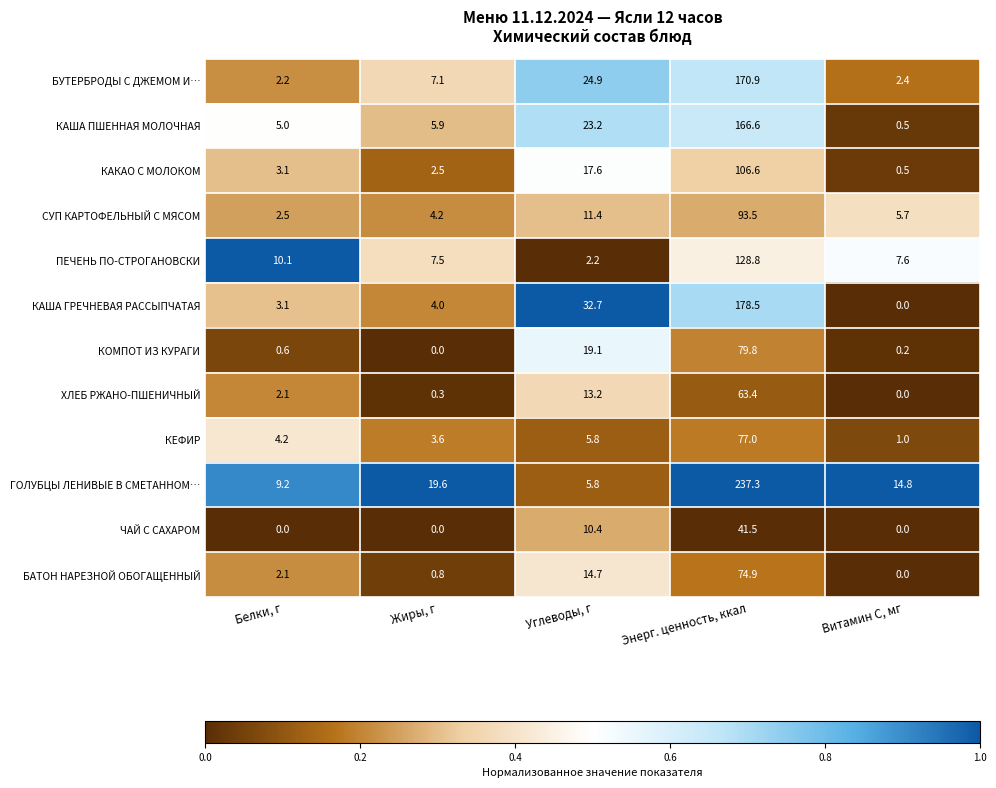

Which category has the lowest value in the БУТЕРБРОДЫ С ДЖЕМОМ И… series?

Белки, г